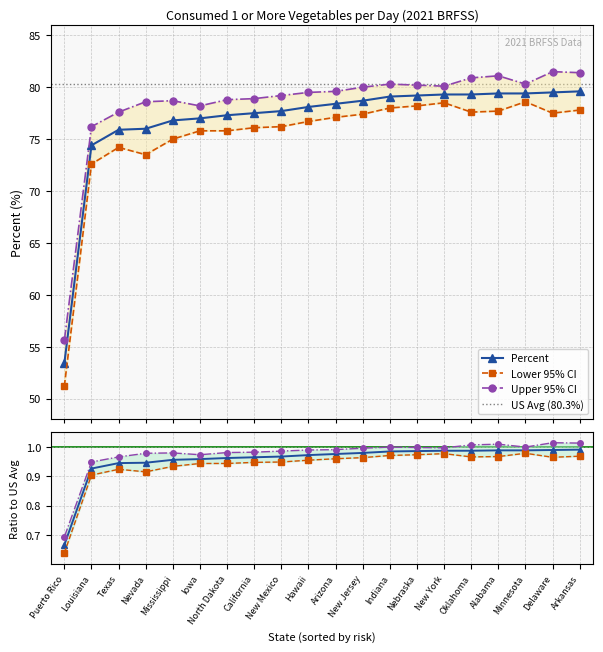

True or false: Percent has more than 1 points higher than both neighbors.

False